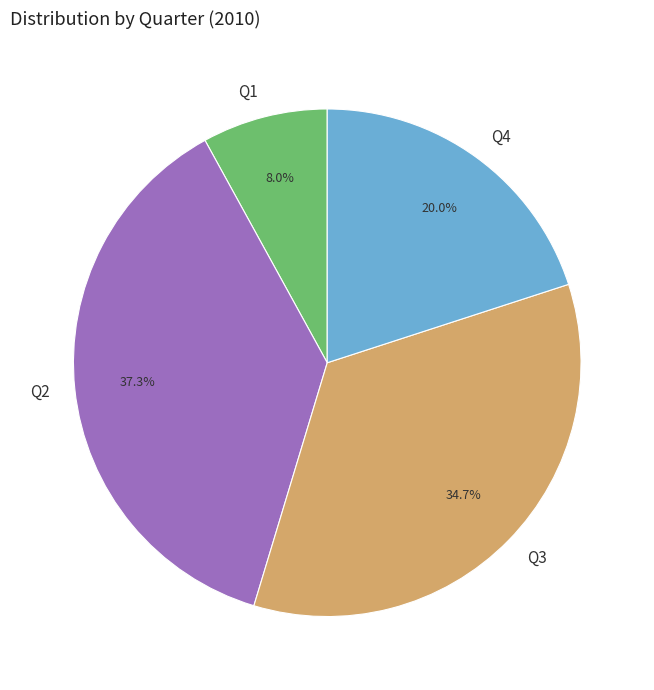

Count the number of slices in the pie.

4